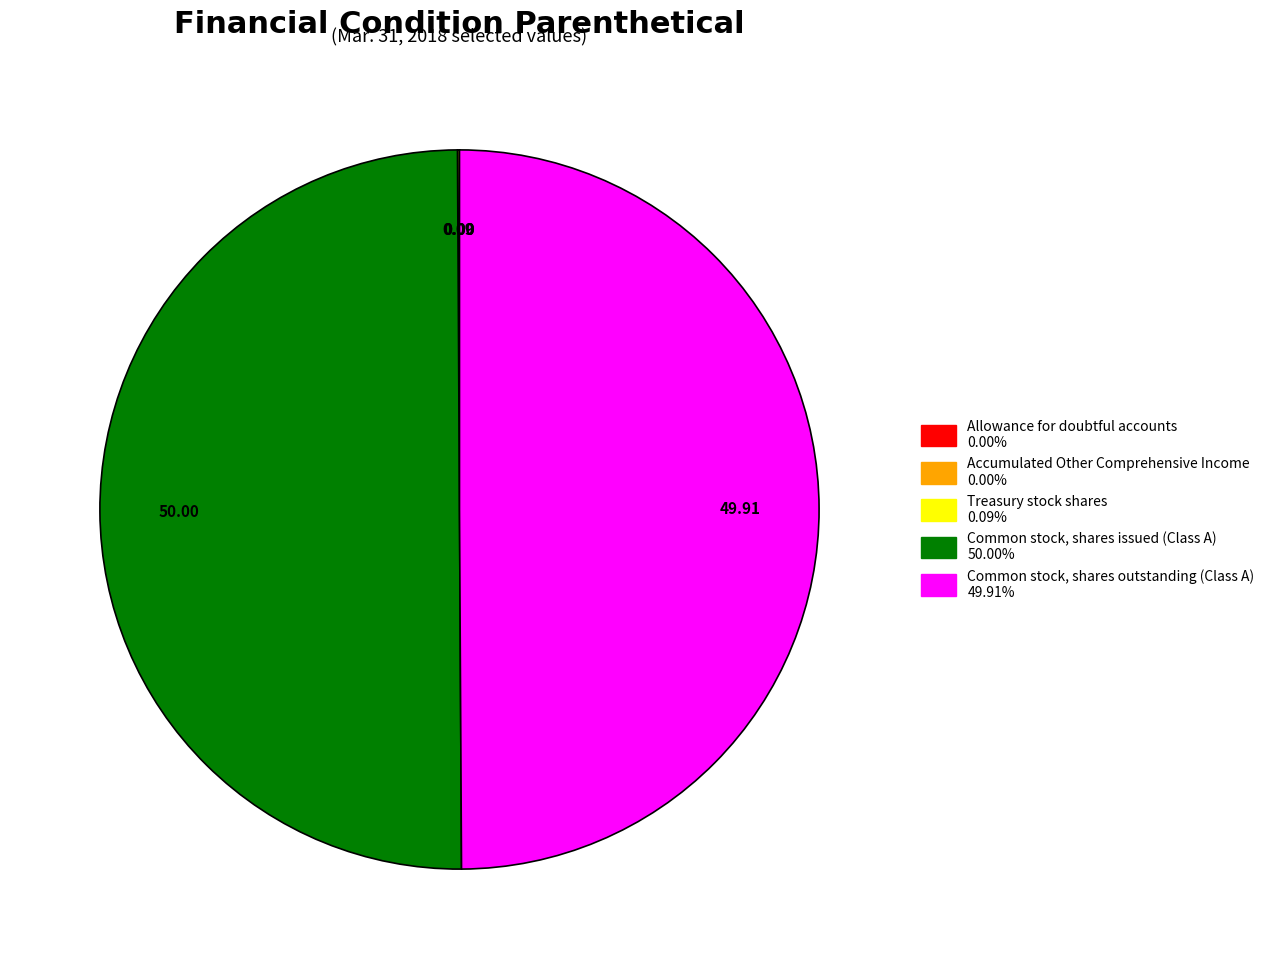

True or false: Allowance for doubtful accounts accounts for 1% of the total.

False